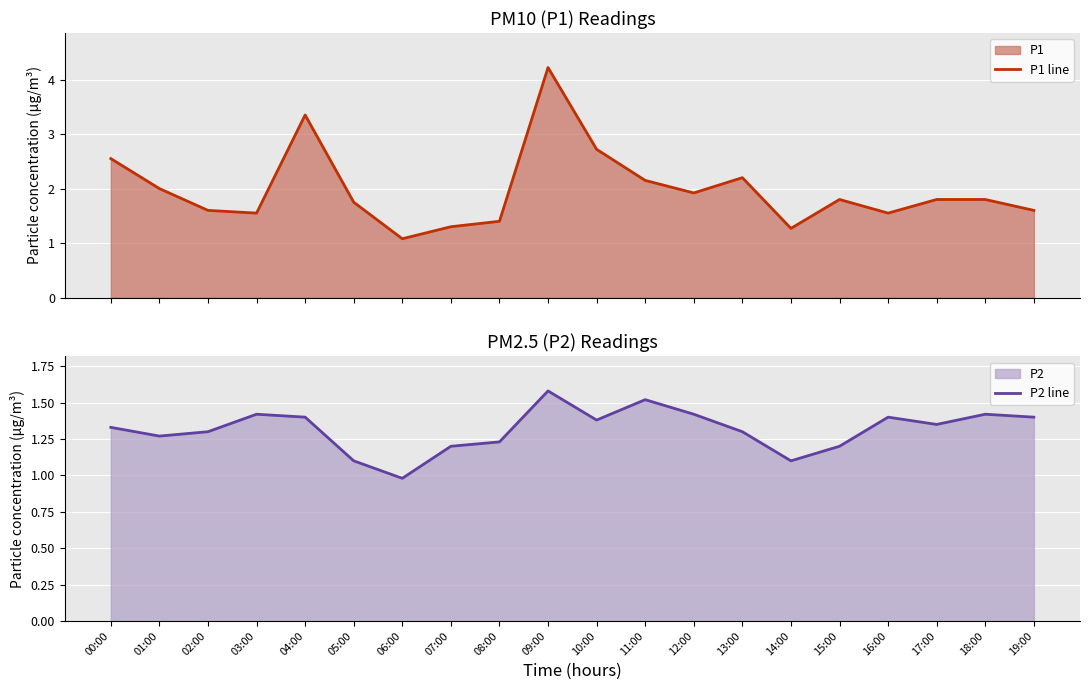

What is the maximum value for P1 line?

4.2